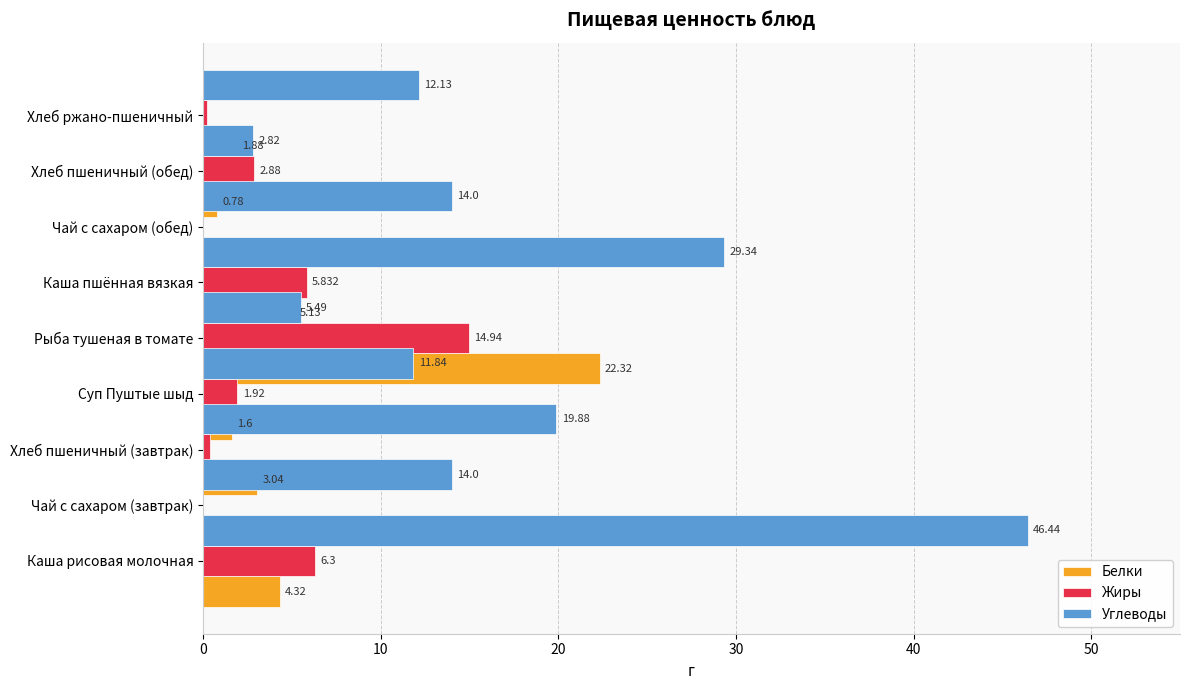

What is the sum of the Белки values at 20 and 10?

3.2